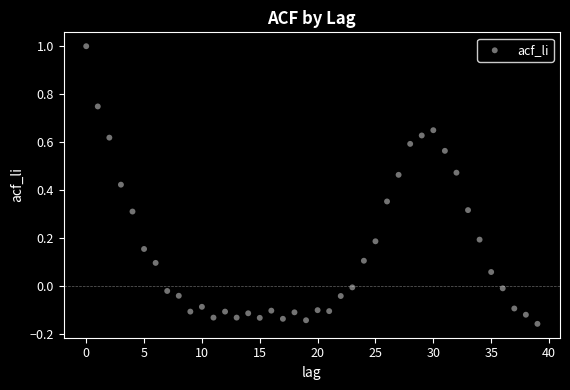

What is the range of Y values (max minus min)?

1.2